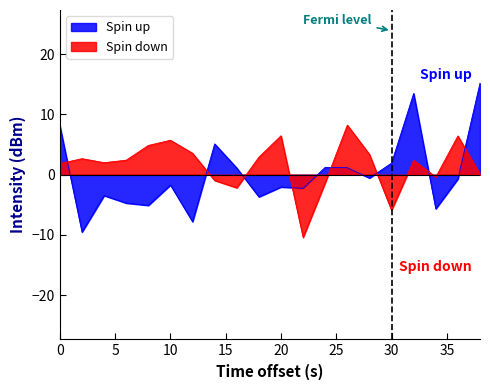

What is the value of the Spin down point at the 1st from the left?

1.8